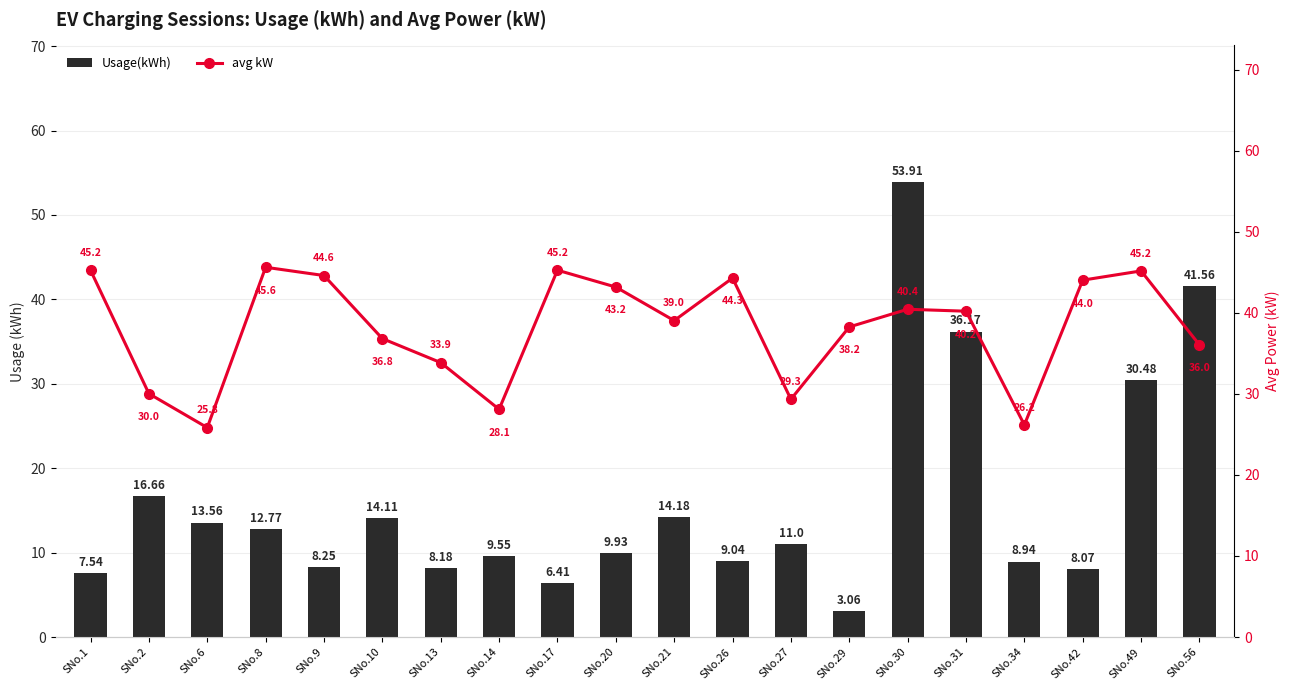

What is the sum of all avg kW values?

761.4